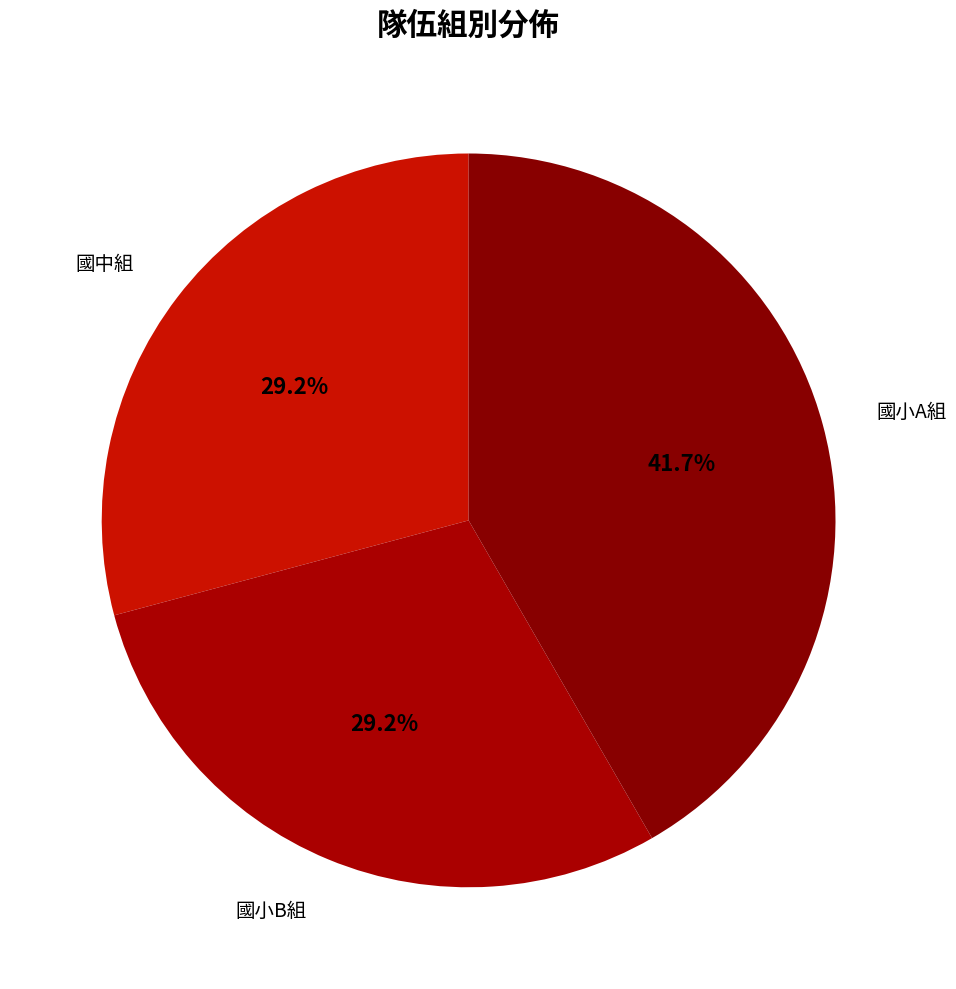

Which has a higher value, 國小A組 or 國小B組?

國小A組